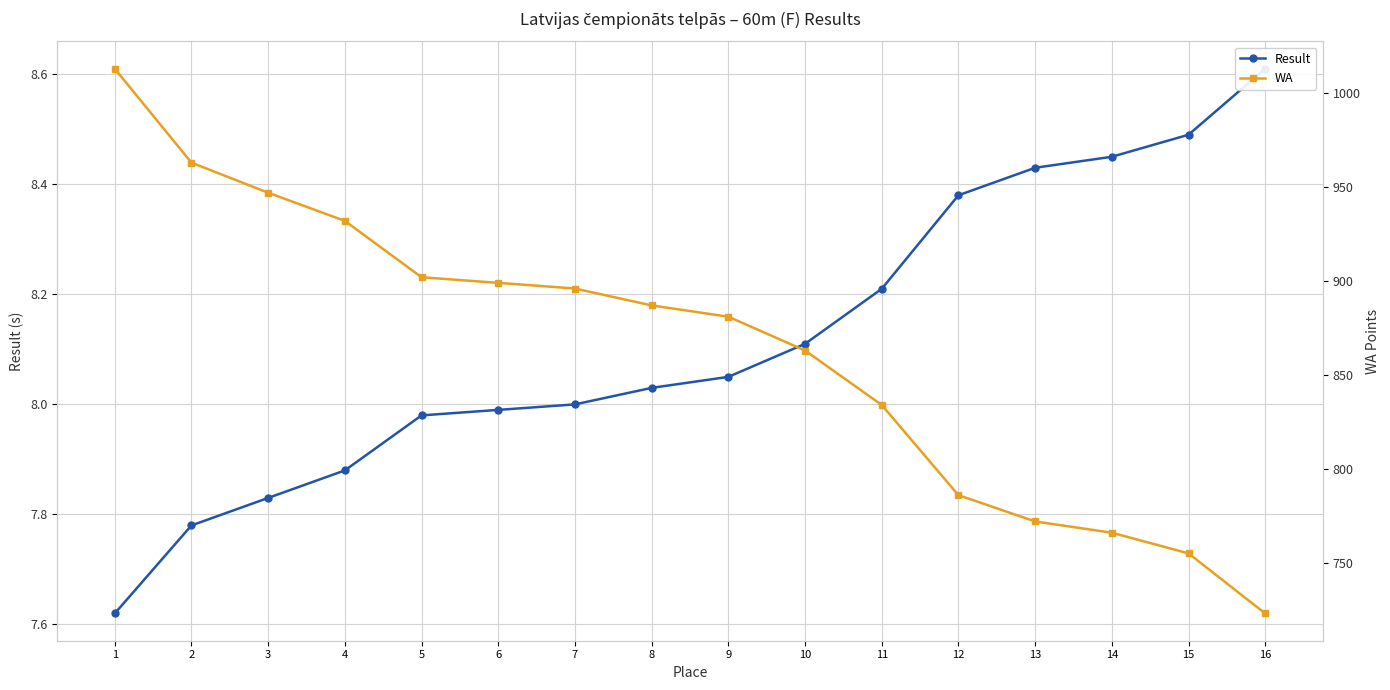

Between 11 and 6, which is larger?

11